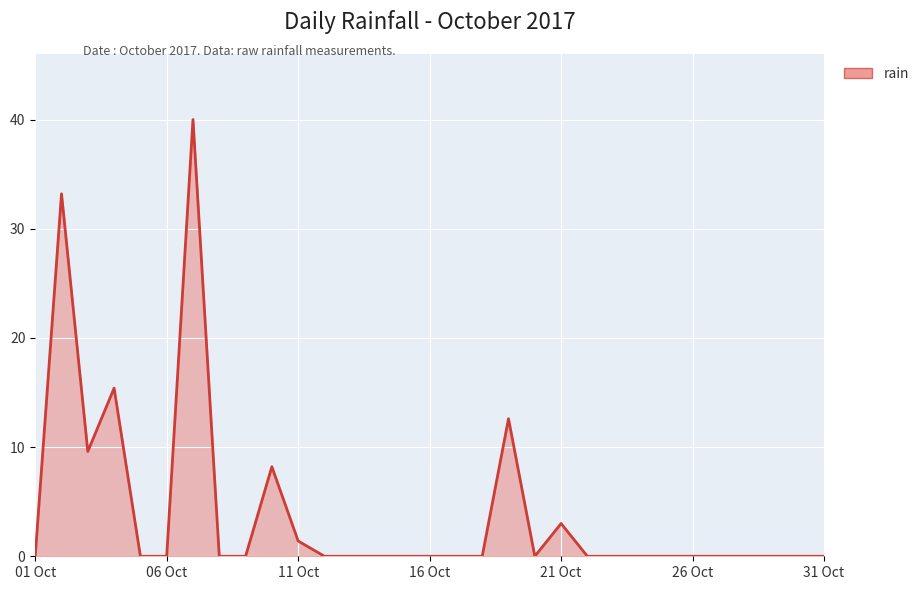

What is the difference between the maximum and minimum values?

40.0